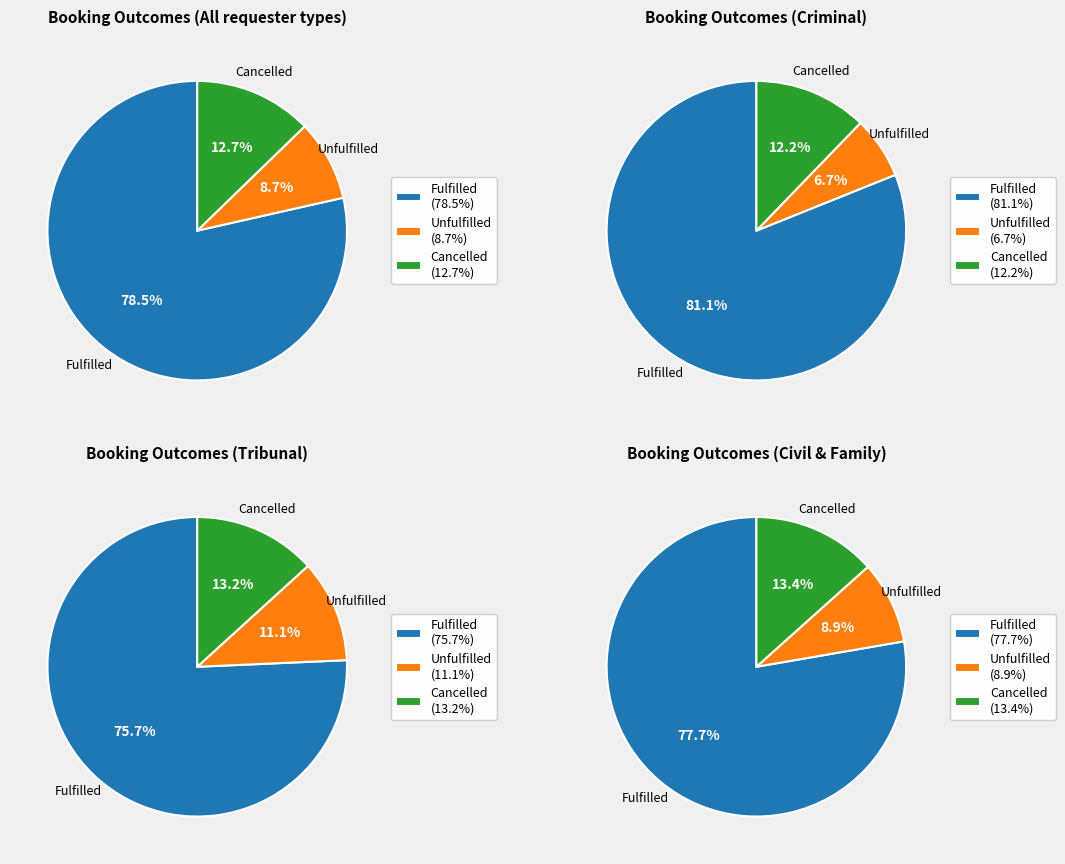

What is the largest slice in the pie chart?

Criminal